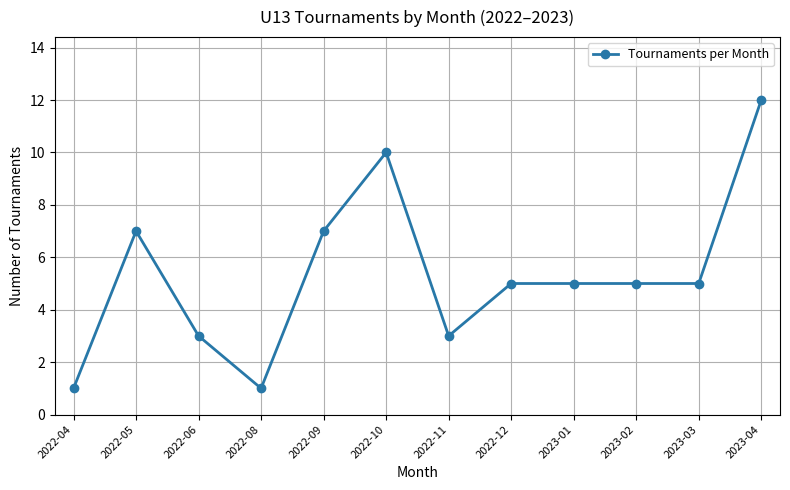

What position from the left is 2022-08?

4